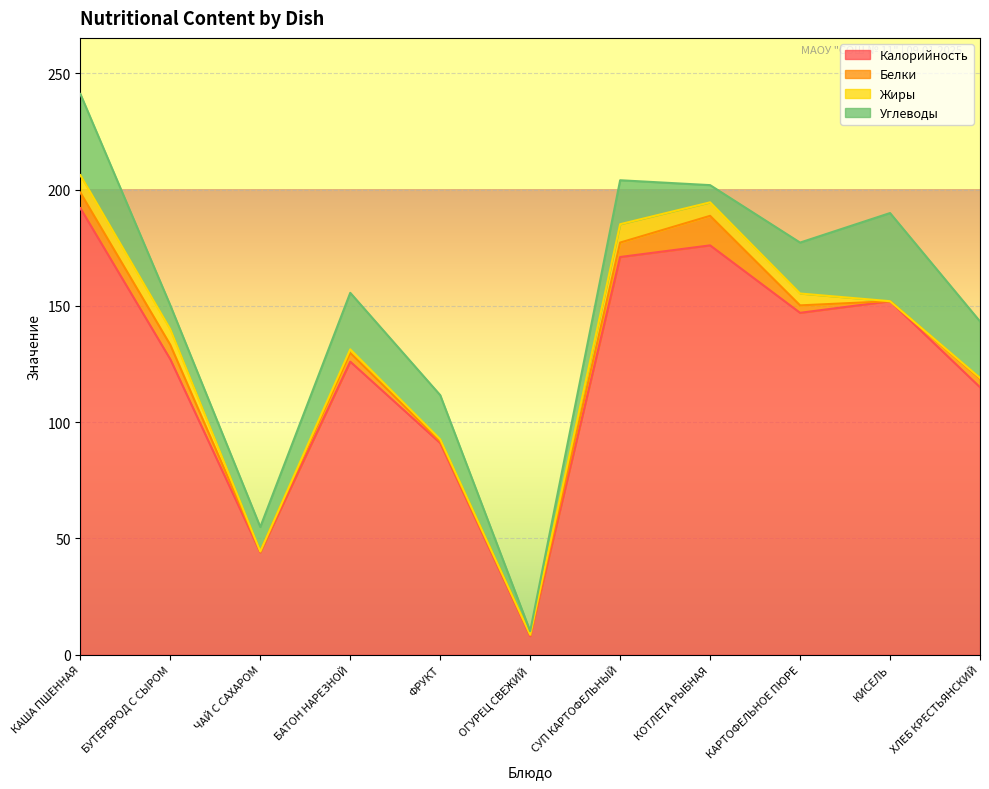

At which category does Калорийность reach its first local peak?

БАТОН НАРЕЗНОЙ